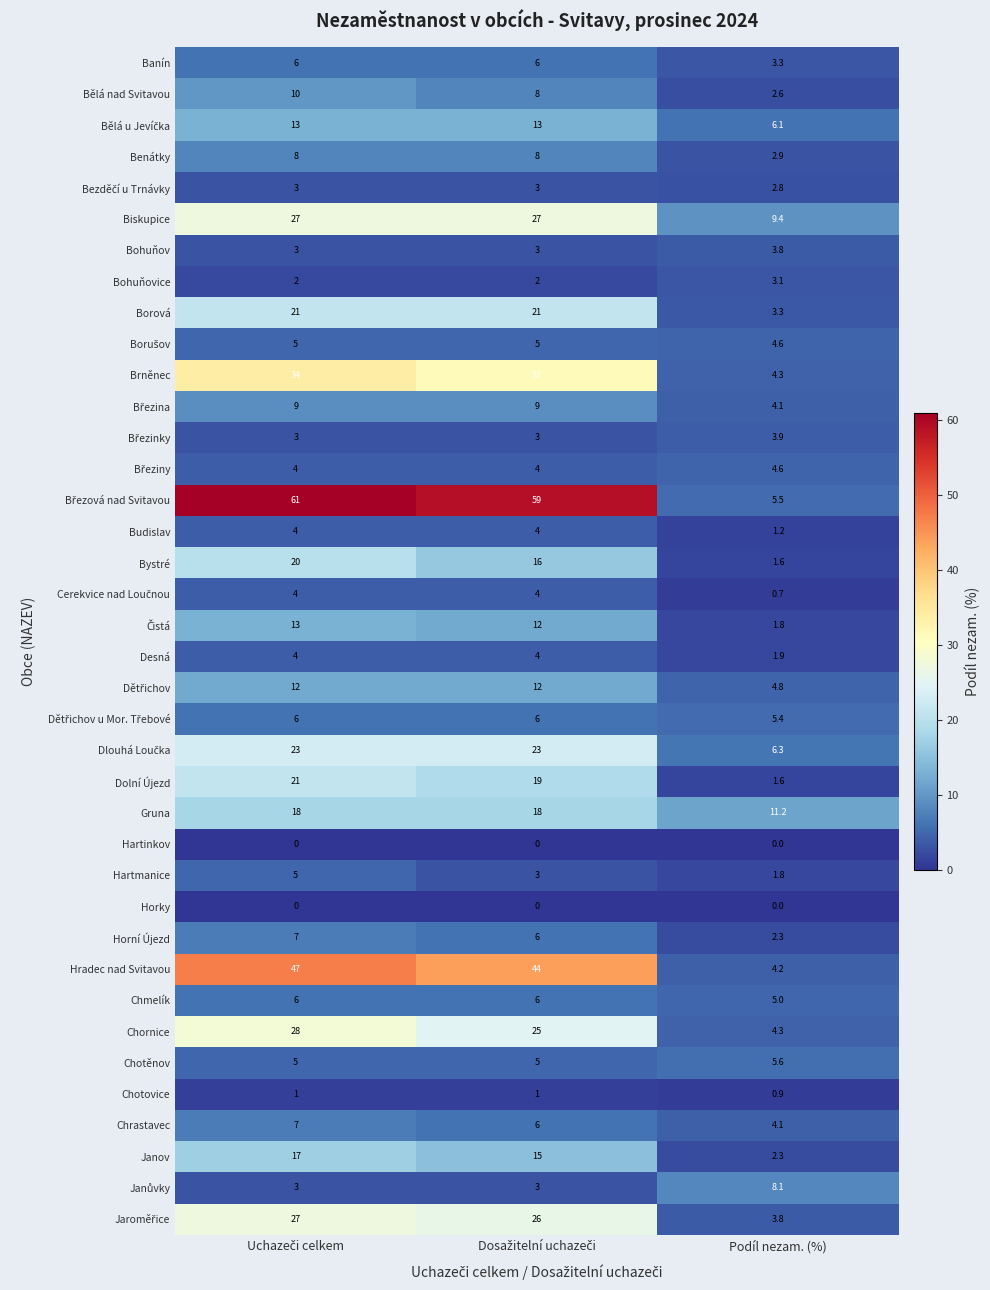

The Hartmanice series shows 1.8 at Podíl nezam. (%). True or false?

True